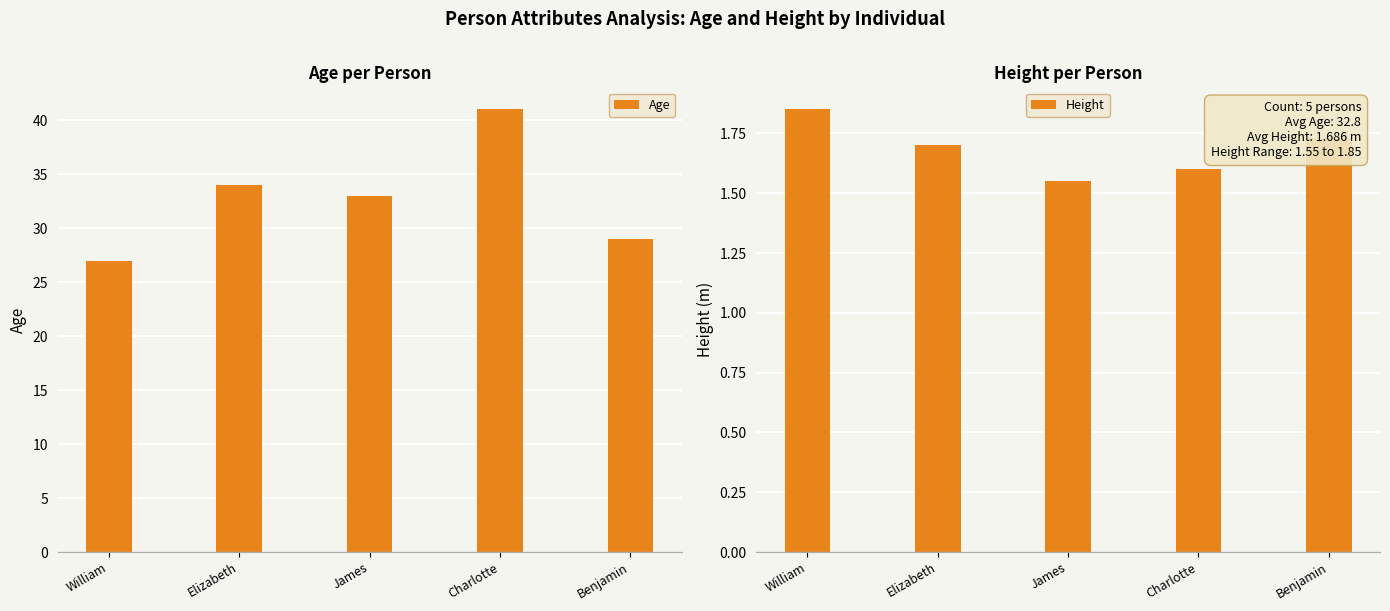

What is the difference between the second highest and second lowest values in the Age series?

5